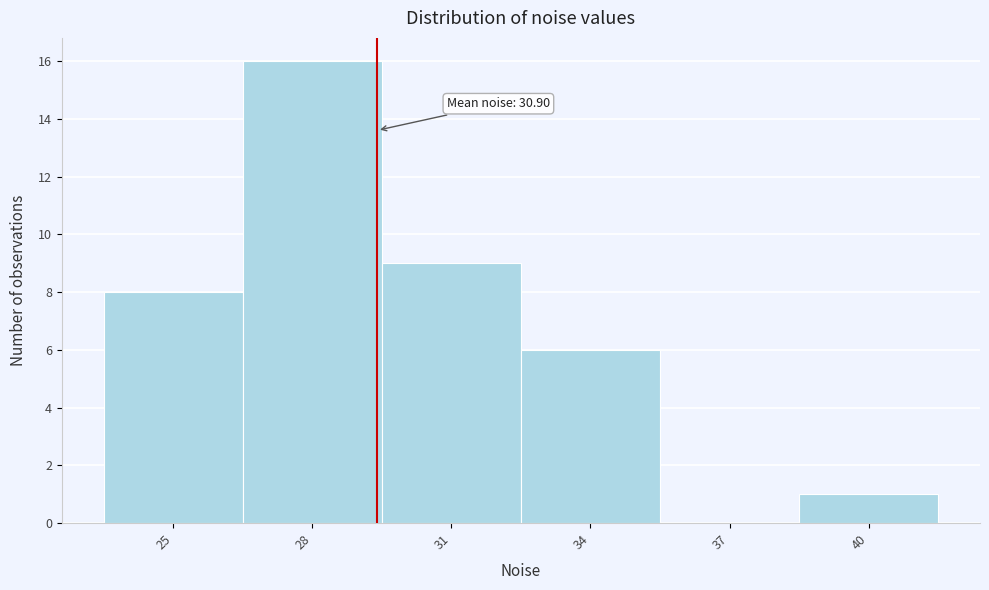

Reading left to right, list all the values displayed in this chart.

25=8	28=16	31=9	34=6	37=0	40=1